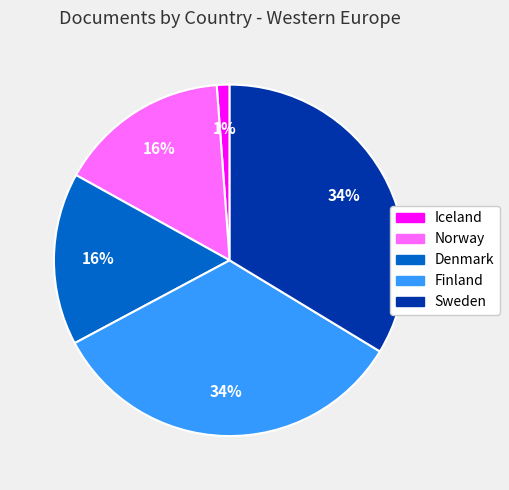

To the nearest percent, what is the difference between the Norway and Iceland slice percentages?

15%